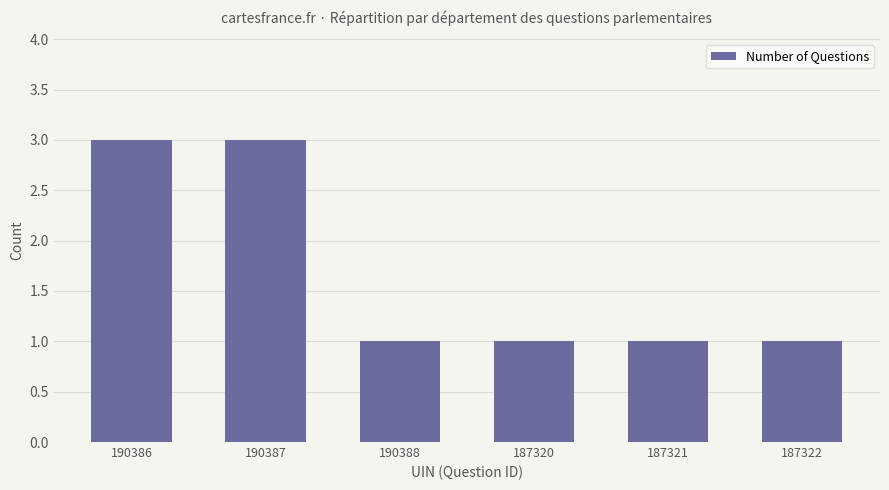

Count the values in the range 1 to 3.

6